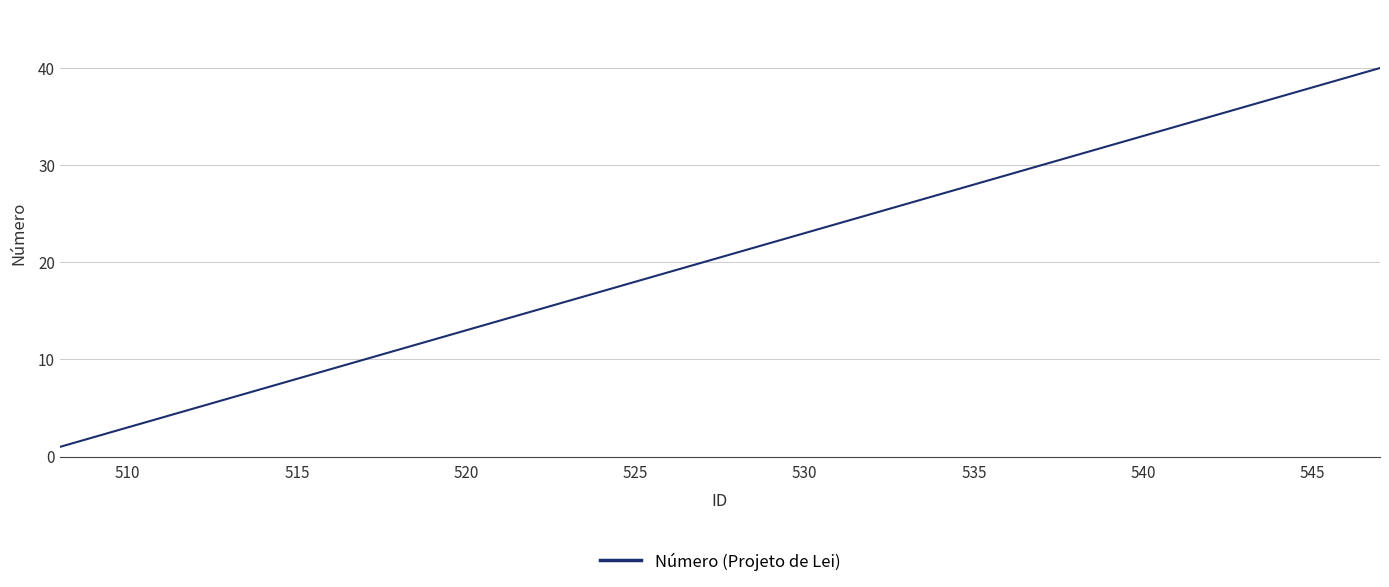

What is the greatest value displayed?

40